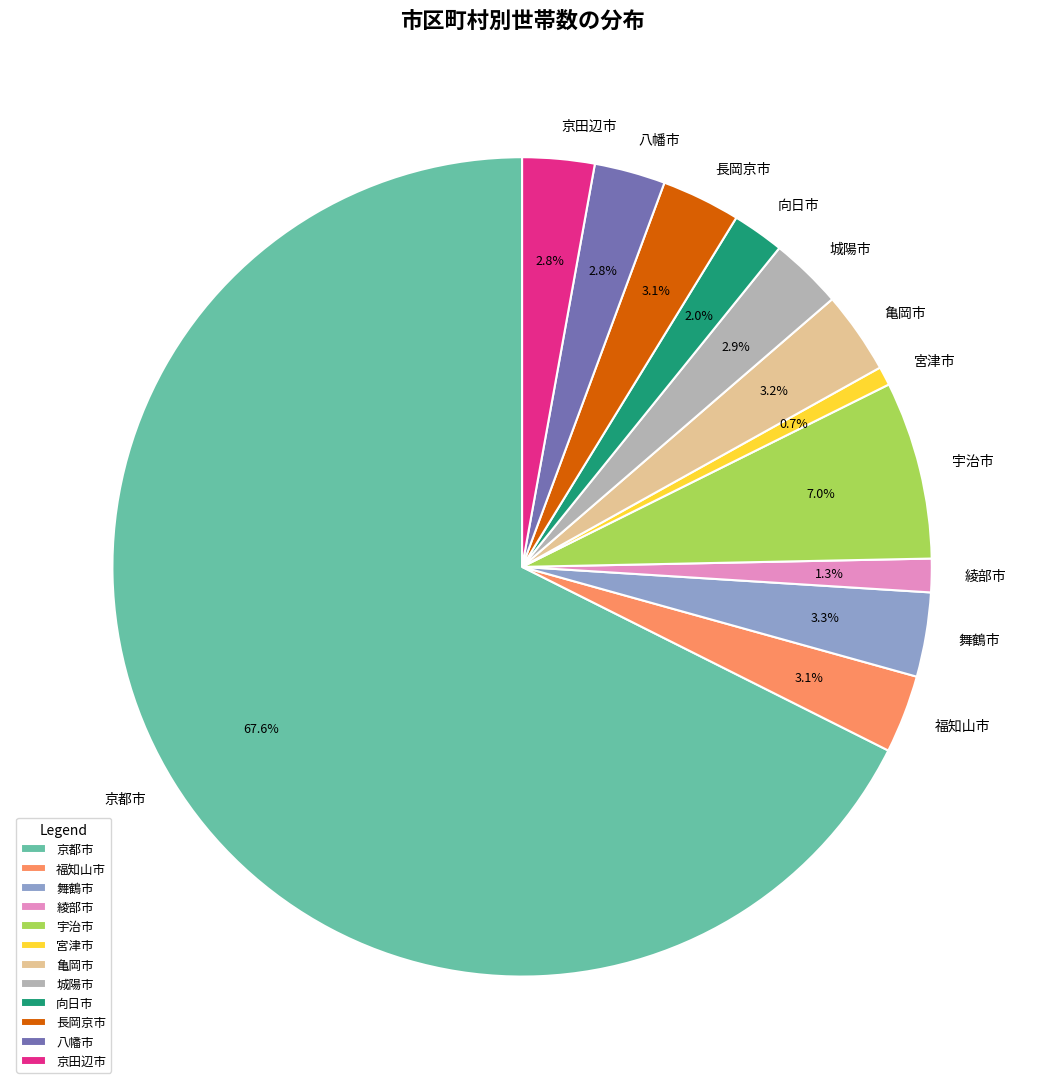

How many slices are in this pie chart?

12